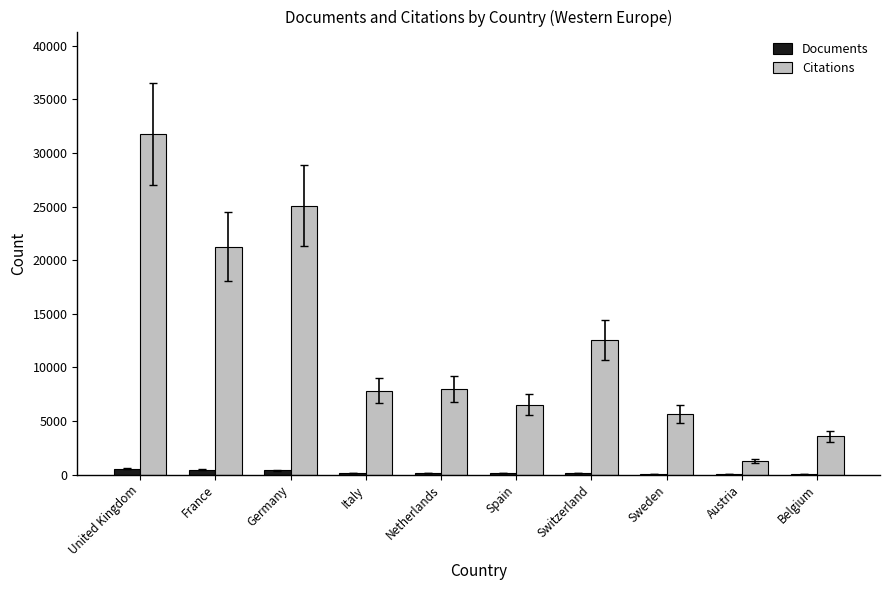

Is the value of Documents at France greater than the value of Citations at Switzerland?

No